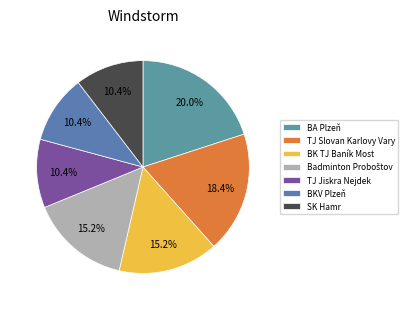

To the nearest percent, what percentage of the pie is SK Hamr?

10%